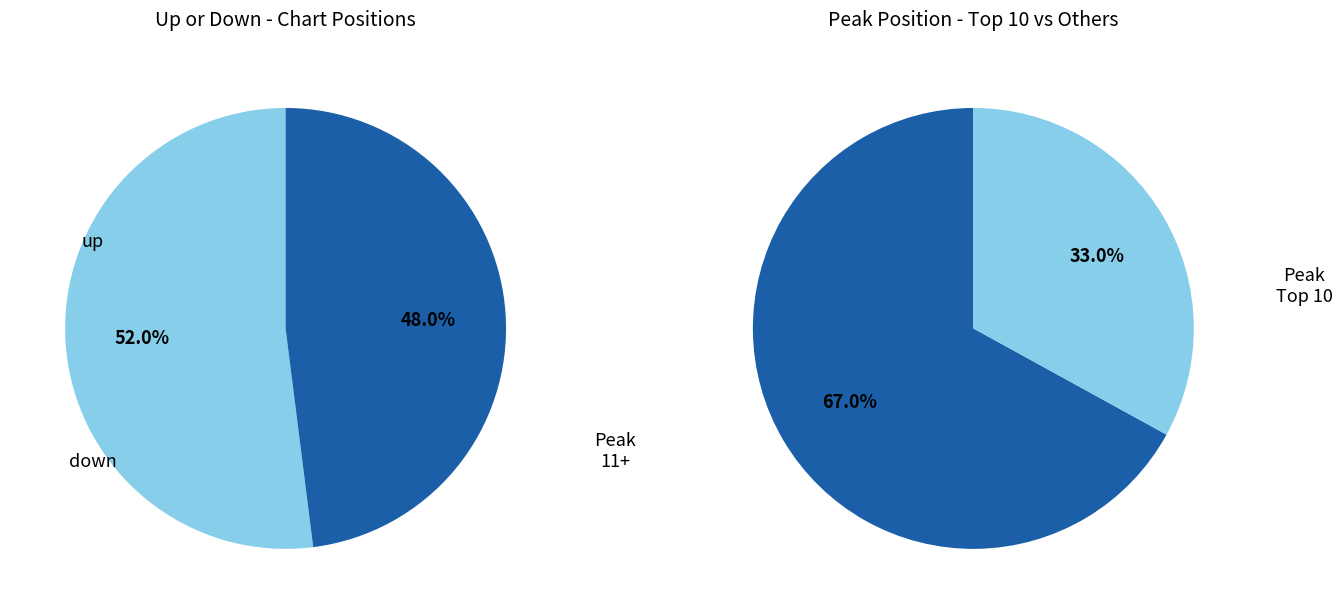

How many segments does this pie chart have?

2